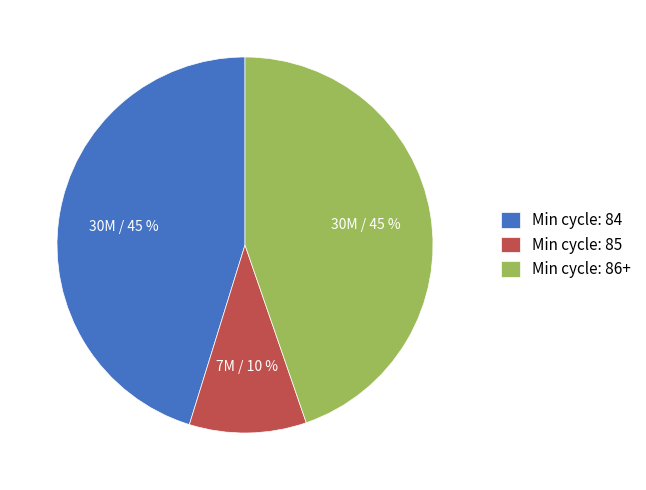

Does Min cycle: 84 account for over 50% of the chart?

No